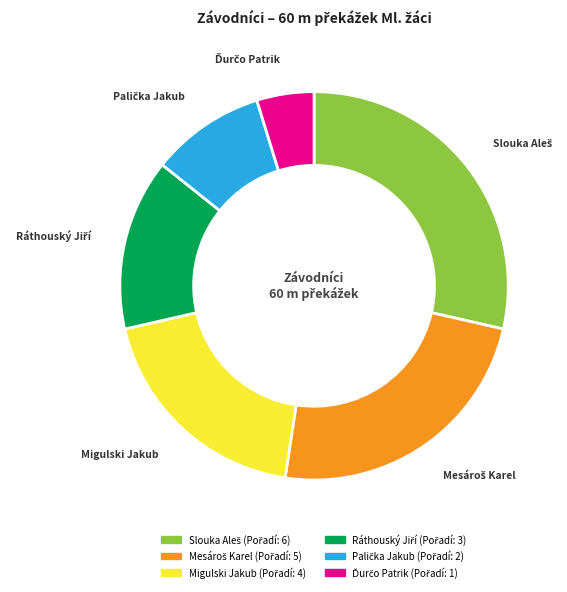

Does any single category account for the majority?

No